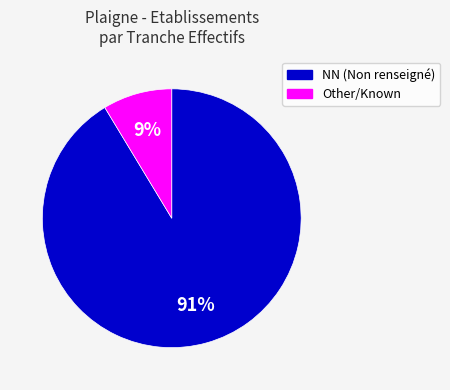

The NN (Non renseigné) slice represents 91% of the pie. True or false?

True